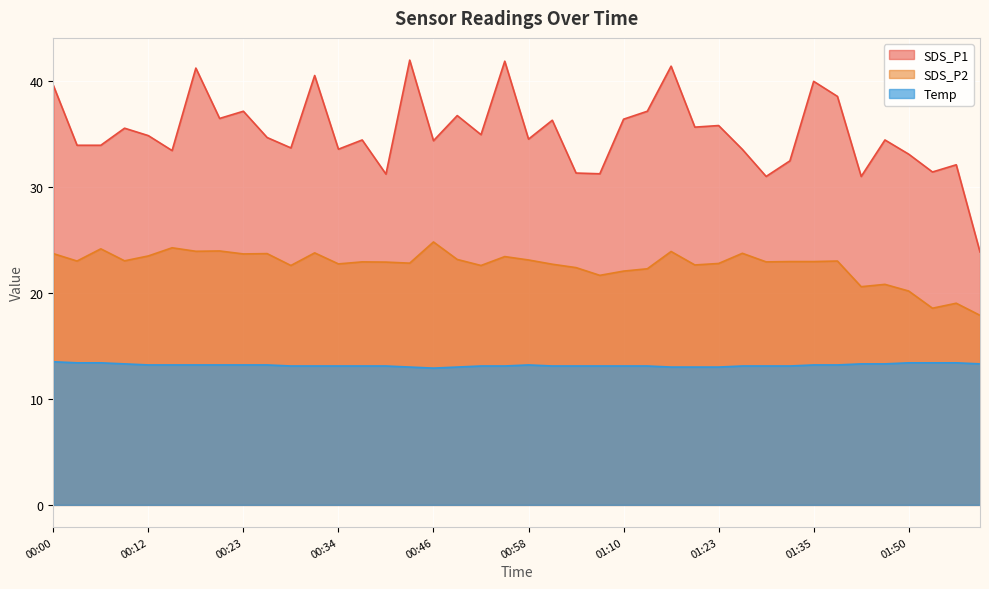

Reading right to left, transcribe all the data shown in this chart.

SDS_P1: 01:59=23.9	01:56=32.1	01:53=31.4	01:50=33.1	01:47=34.4	01:44=31.0	01:38=38.5	01:35=40.0	01:32=32.5	01:29=31.0	01:26=33.5	01:23=35.8	01:20=35.6	01:16=41.4	01:13=37.1	01:10=36.4	01:07=31.2	01:04=31.3	01:01=36.3	00:58=34.5	00:55=41.9	00:52=34.9	00:49=36.7	00:46=34.4	00:43=42.0	00:40=31.2	00:37=34.4	00:34=33.5	00:32=40.5	00:29=33.7	00:26=34.6	00:23=37.1	00:20=36.5	00:17=41.2	00:15=33.4	00:12=34.8	00:09=35.5	00:06=33.9	00:03=33.9	00:00=39.6
SDS_P2: 01:59=17.9	01:56=19.0	01:53=18.6	01:50=20.2	01:47=20.8	01:44=20.6	01:38=23.0	01:35=22.9	01:32=22.9	01:29=22.9	01:26=23.7	01:23=22.8	01:20=22.6	01:16=23.9	01:13=22.3	01:10=22.1	01:07=21.6	01:04=22.4	01:01=22.7	00:58=23.1	00:55=23.4	00:52=22.6	00:49=23.1	00:46=24.8	00:43=22.8	00:40=22.9	00:37=22.9	00:34=22.7	00:32=23.8	00:29=22.6	00:26=23.7	00:23=23.7	00:20=23.9	00:17=23.9	00:15=24.2	00:12=23.5	00:09=23.0	00:06=24.1	00:03=23.0	00:00=23.7
Temp: 01:59=13.3	01:56=13.4	01:53=13.4	01:50=13.4	01:47=13.3	01:44=13.3	01:38=13.2	01:35=13.2	01:32=13.1	01:29=13.1	01:26=13.1	01:23=13.0	01:20=13.0	01:16=13.0	01:13=13.1	01:10=13.1	01:07=13.1	01:04=13.1	01:01=13.1	00:58=13.2	00:55=13.1	00:52=13.1	00:49=13.0	00:46=12.9	00:43=13.0	00:40=13.1	00:37=13.1	00:34=13.1	00:32=13.1	00:29=13.1	00:26=13.2	00:23=13.2	00:20=13.2	00:17=13.2	00:15=13.2	00:12=13.2	00:09=13.3	00:06=13.4	00:03=13.4	00:00=13.5